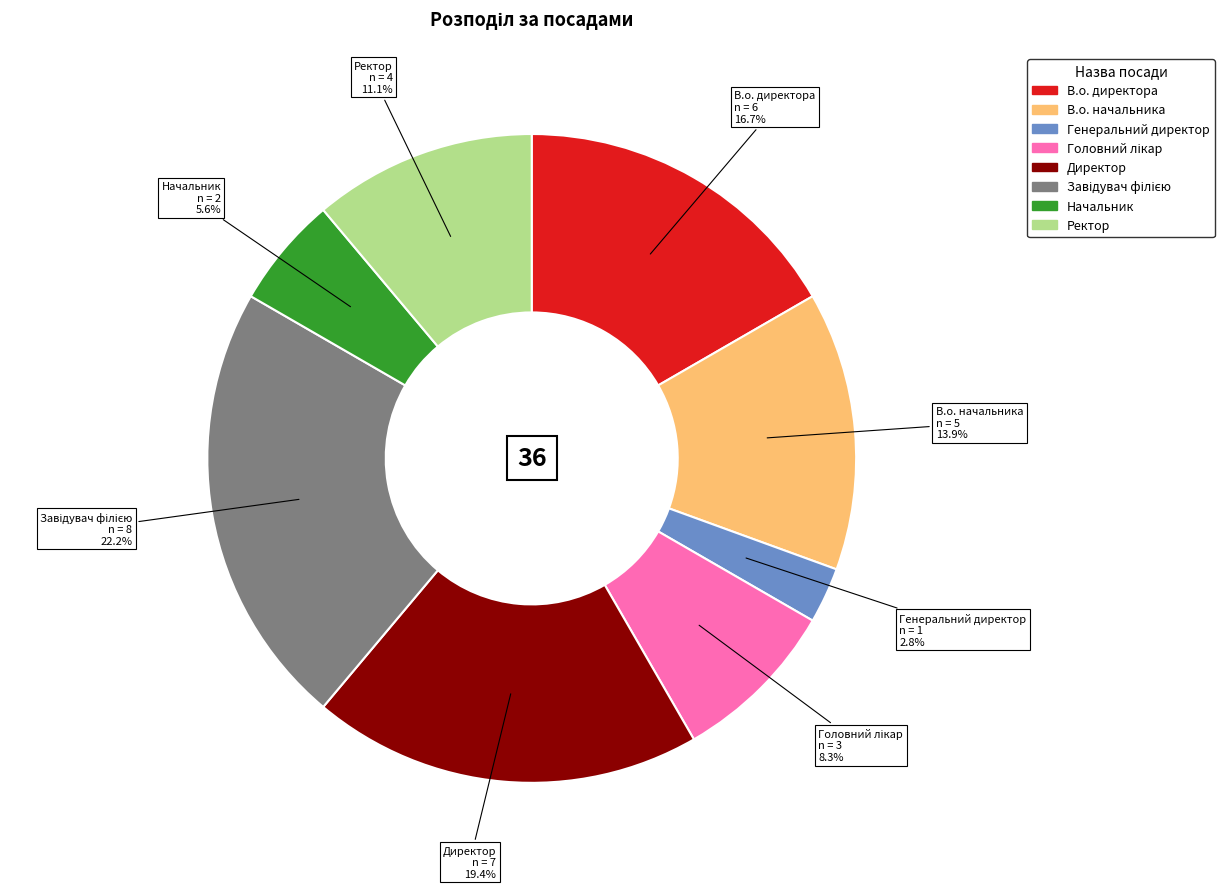

How many slices are in this pie chart?

8